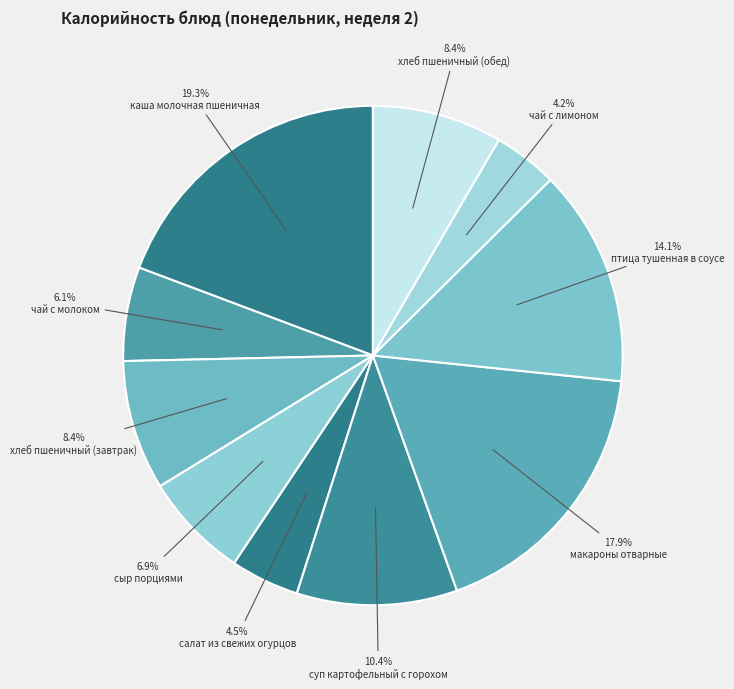

Count the number of slices in the pie.

10